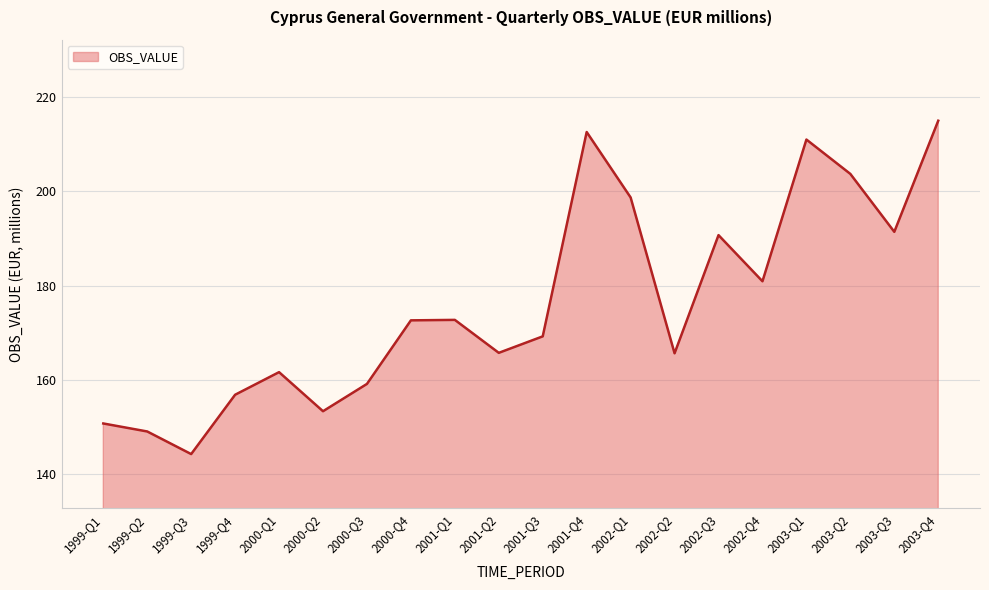

What is the smallest value displayed?

144.2